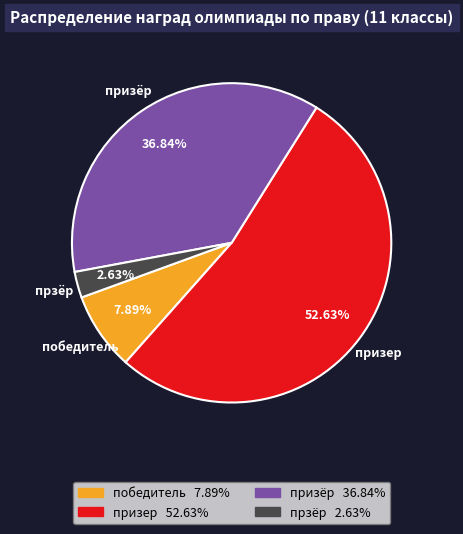

Which slice is the largest?

призер